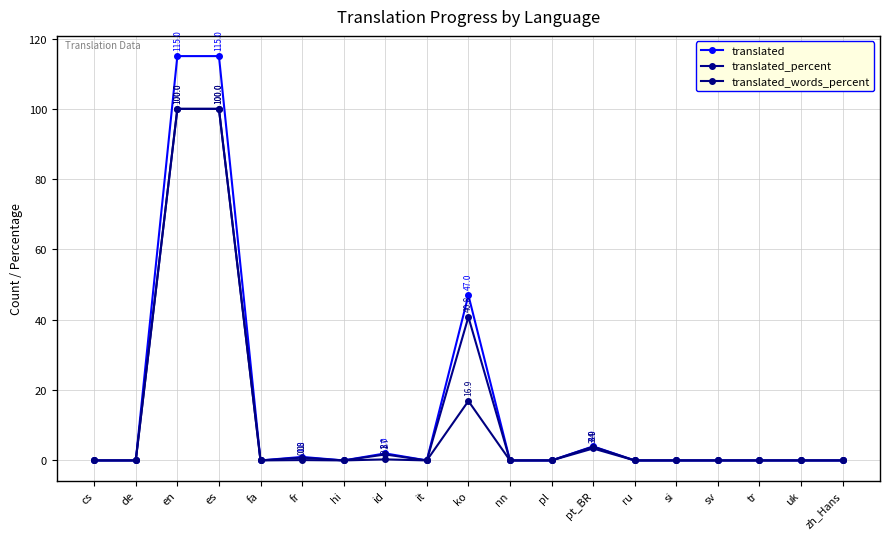

How many distinct data groups are displayed?

3